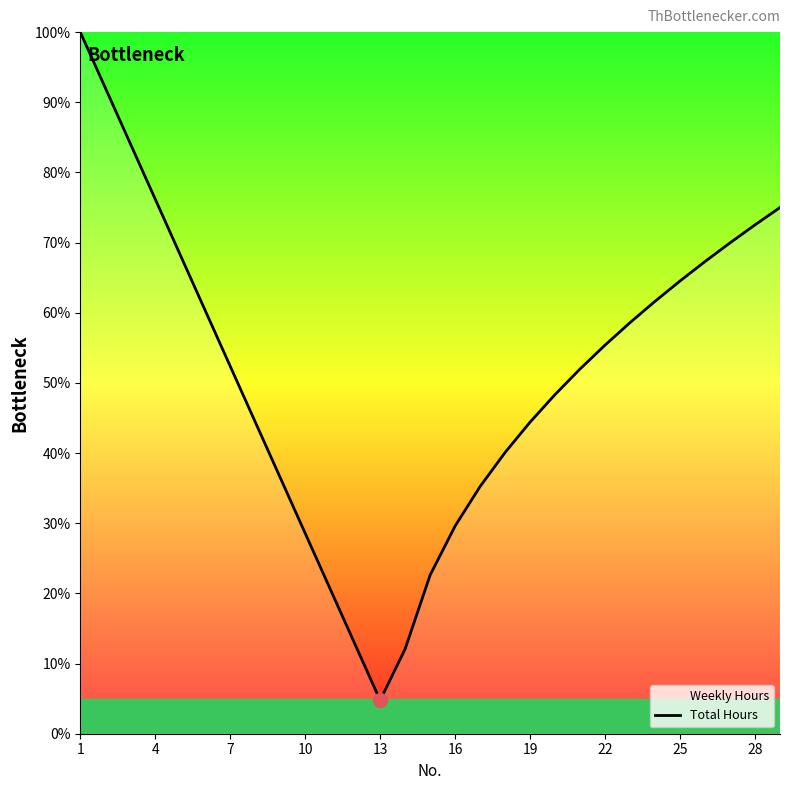

How many data points are less than 52?

14